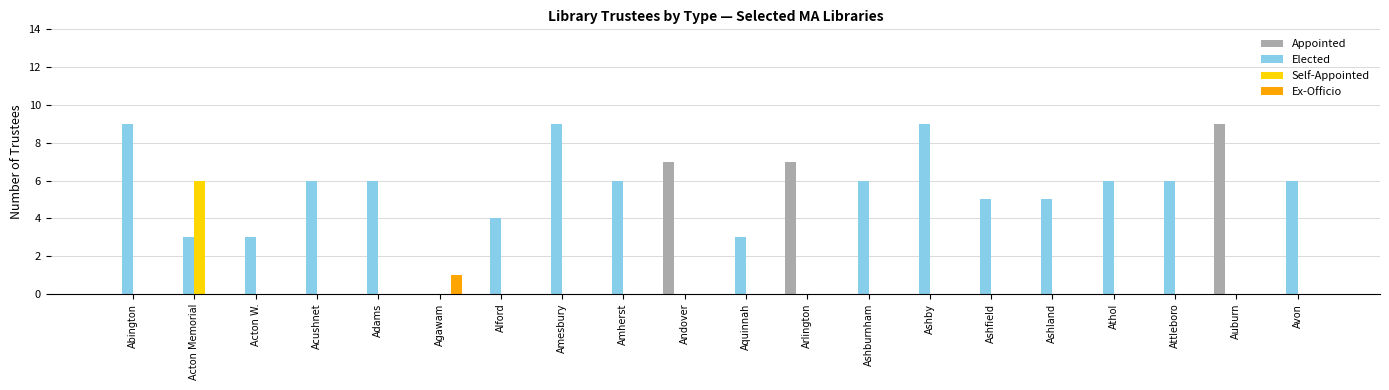

Which series changed the most between Adams and Andover?

Appointed